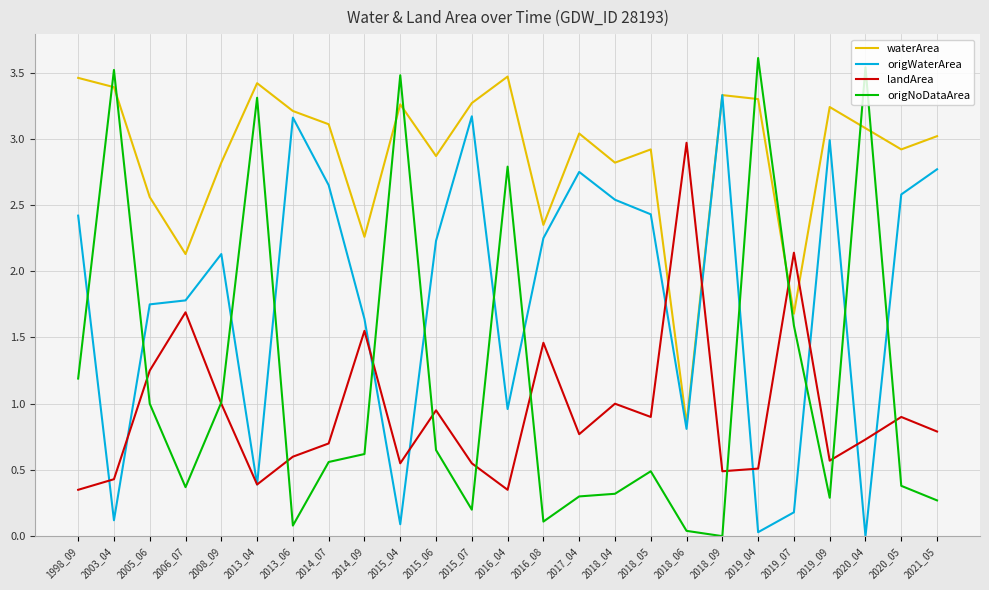

Which series has the widest spread of values?

origNoDataArea